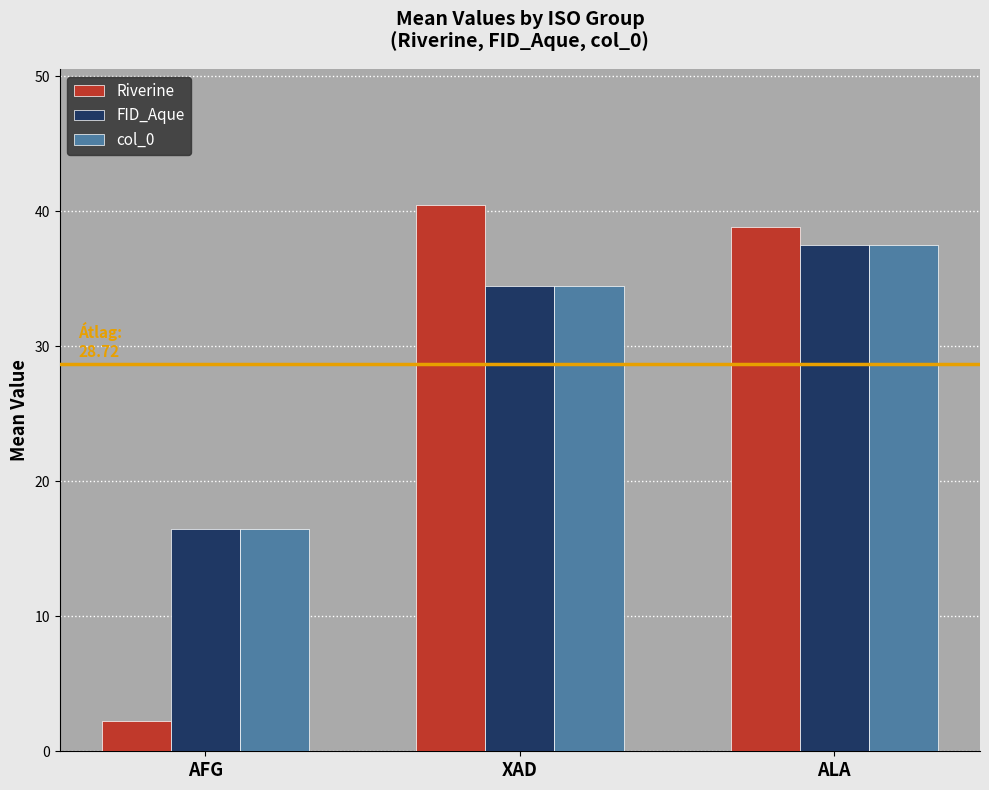

True or false: FID_Aque has a value of 16.5 at AFG.

True